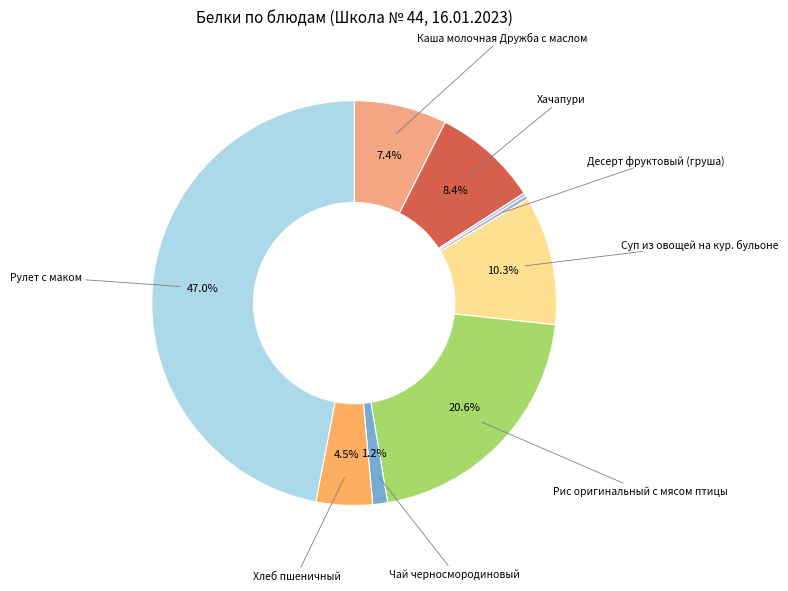

Does any single category account for the majority?

No